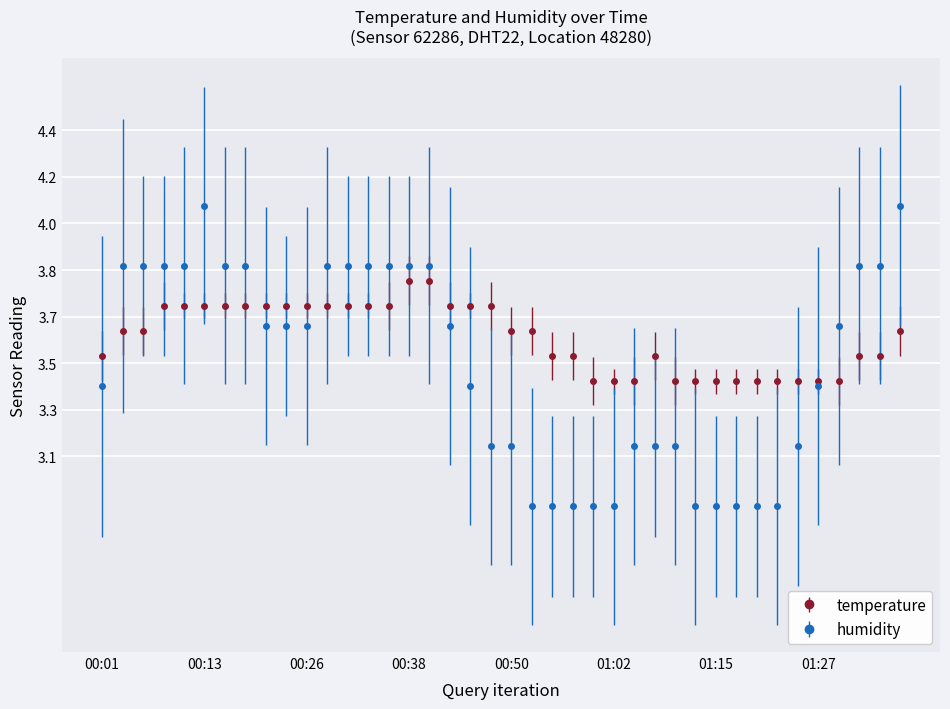

List the series in order of their peak value, lowest first.

temperature, humidity